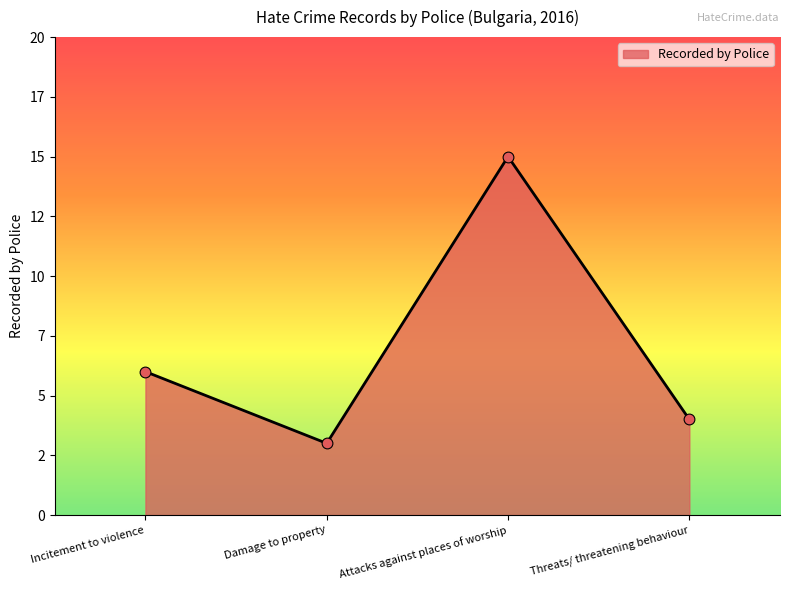

What is the change in value from Incitement to violence to Damage to property?

-3